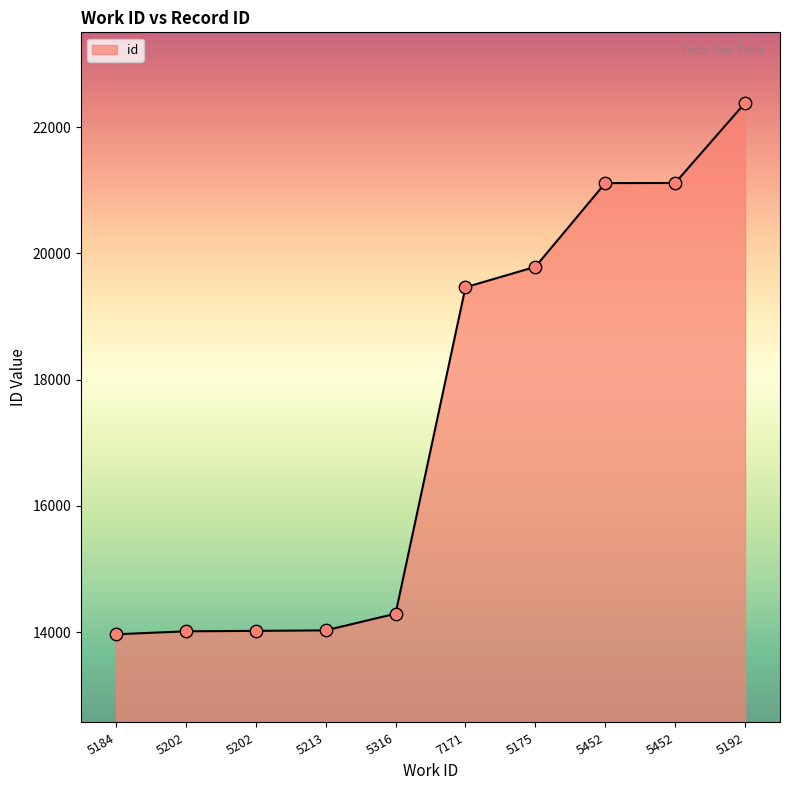

What is the change in value from 5316 to 5452?

+6822